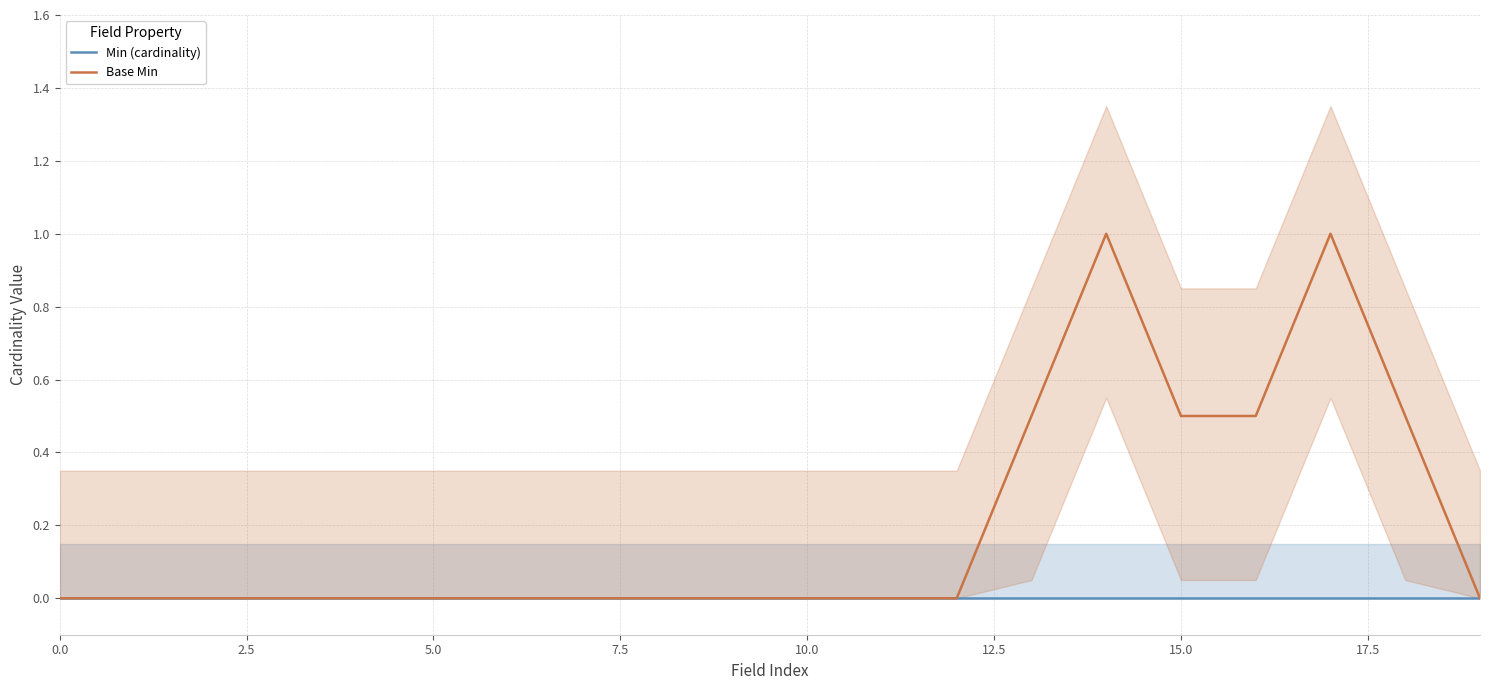

Reading right to left, list all the values displayed in this chart.

Min (cardinality): 0.0	0.0	0.0	0.0	0.0	0.0	0.0	0.0	0.0	0.0	0.0	0.0	0.0	0.0	0.0	0.0	0.0	0.0	0.0	0.0
Base Min: 0.0	0.5	1.0	0.5	0.5	1.0	0.5	0.0	0.0	0.0	0.0	0.0	0.0	0.0	0.0	0.0	0.0	0.0	0.0	0.0